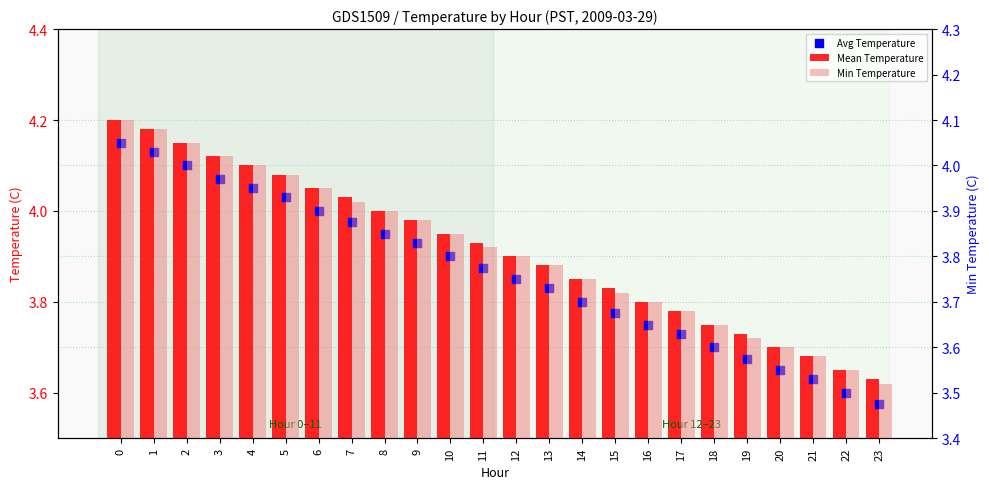

Which series has the largest total across all categories?

Mean Temperature